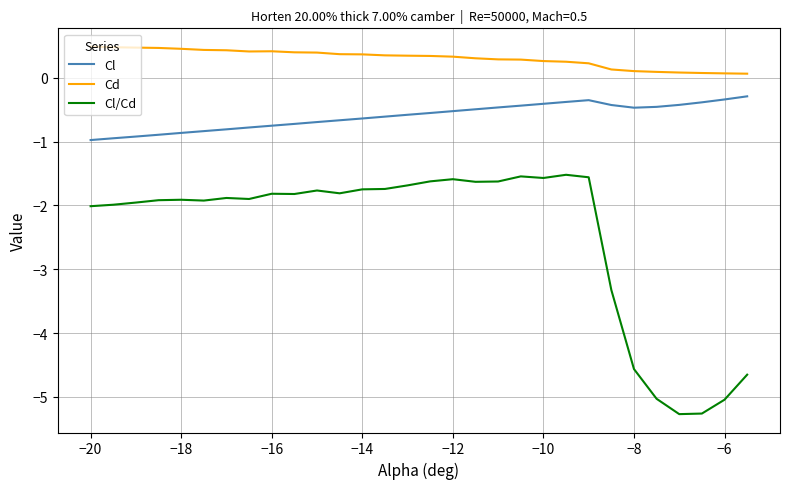

Count the number of data series in this chart.

3